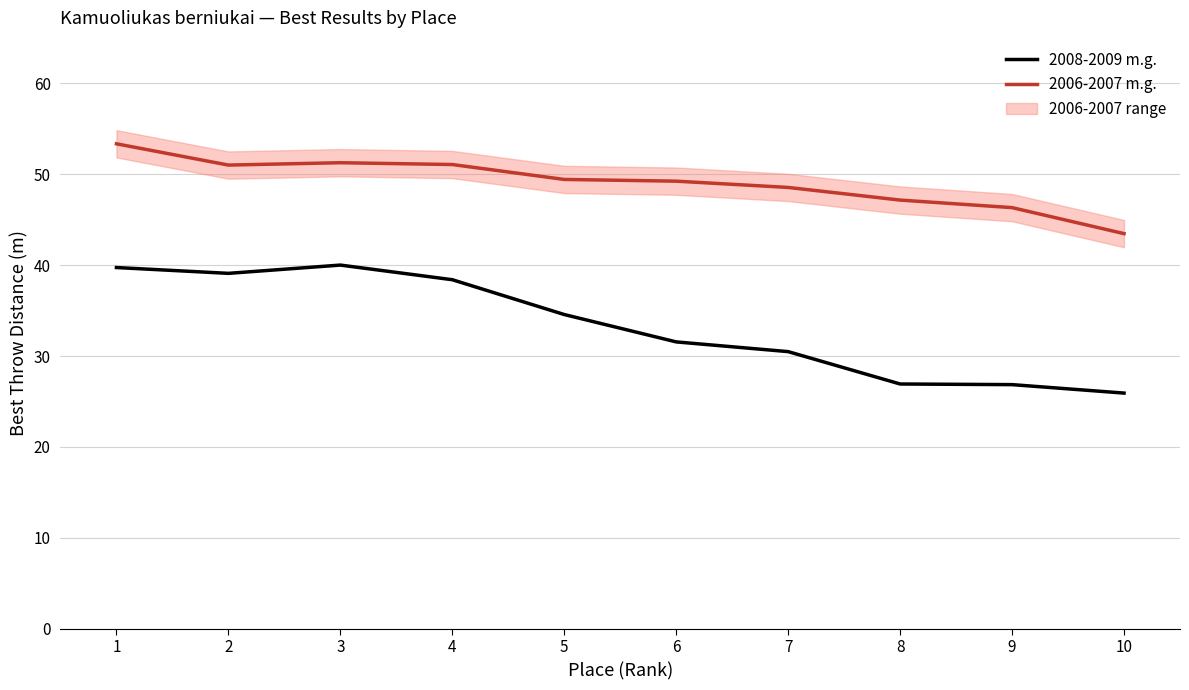

Between 2 and 3, which is larger?

3